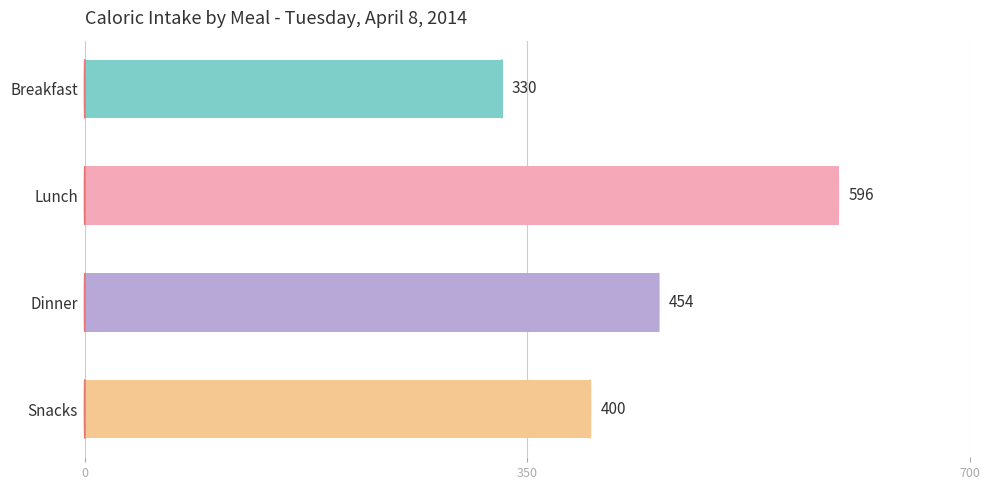

What is the label of the 3rd bar from the bottom?

Lunch